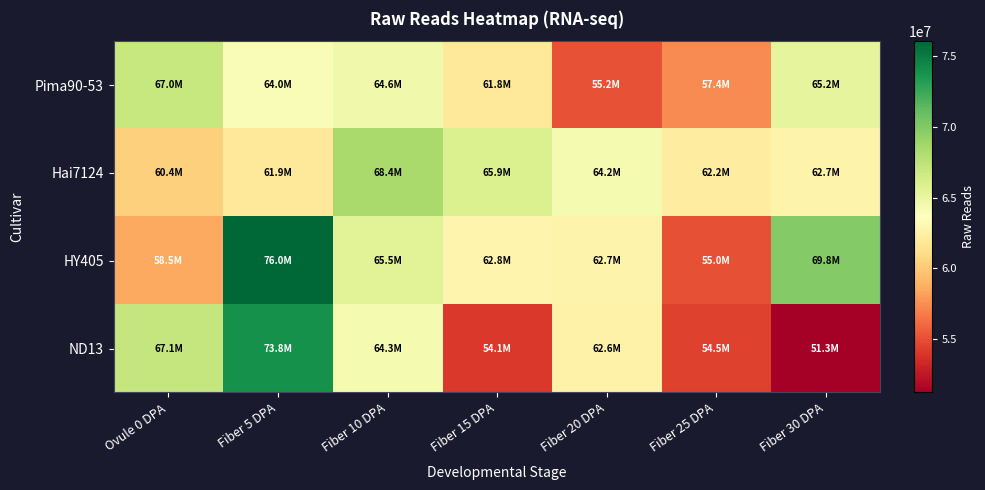

What is the difference between the highest and lowest values at Fiber 25 DPA?

7689306